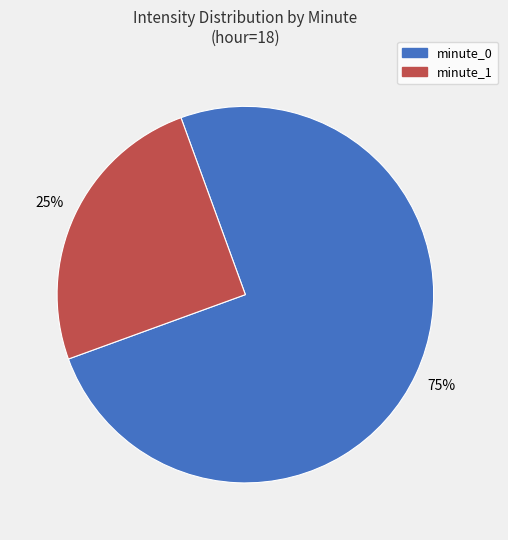

To the nearest percent, what percentage of the pie is minute_1?

25%